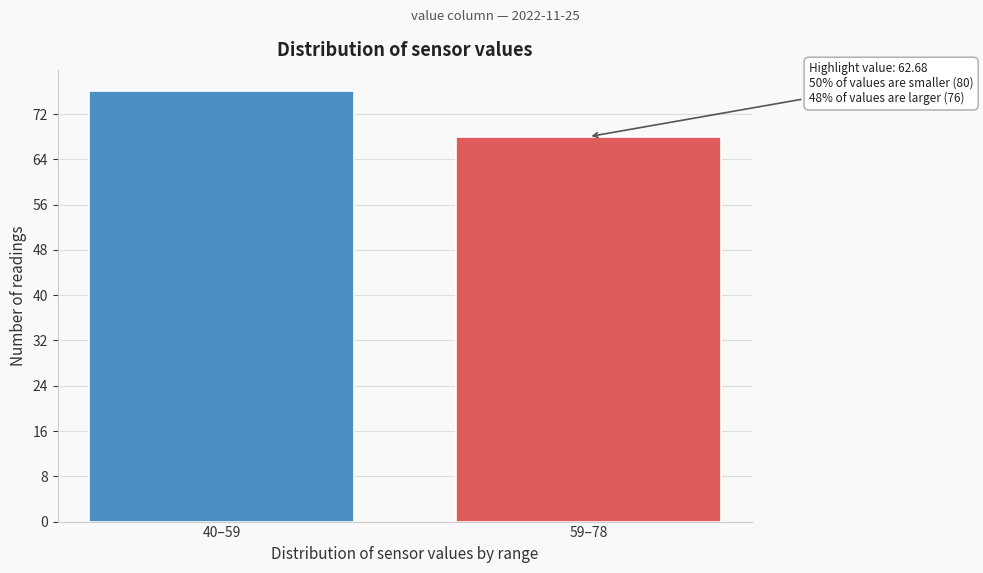

Reading left to right, extract all data points from this chart.

40–59=76	59–78=68